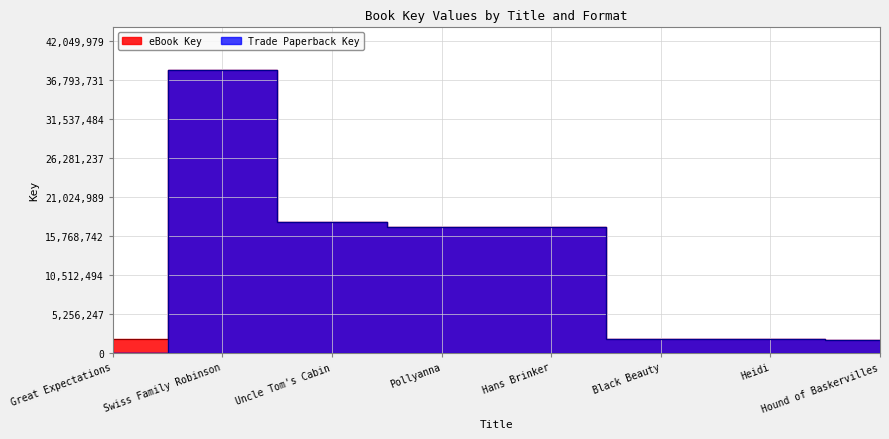

Which has a higher value, Pollyanna or Black Beauty?

Pollyanna